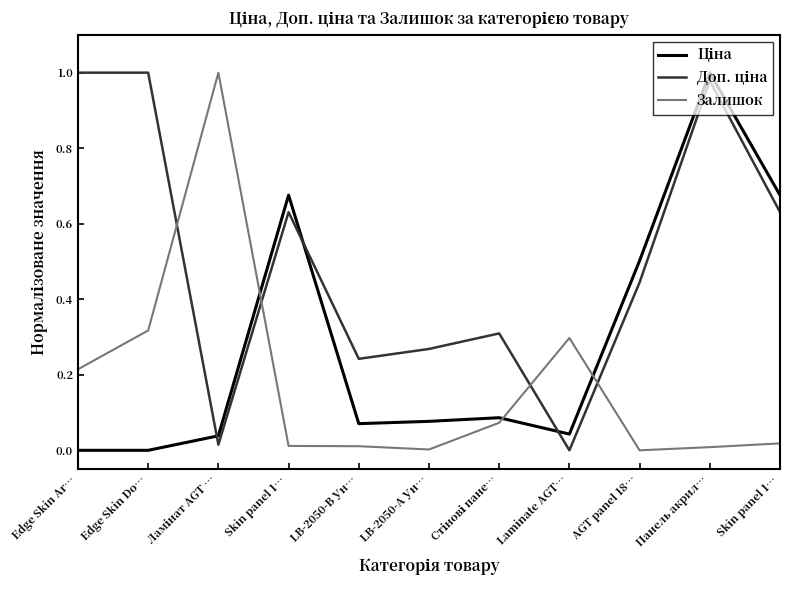

Reading left to right, list all the values displayed in this chart.

Ціна: 0.0	0.0	0.0	0.7	0.1	0.1	0.1	0.0	0.5	1.0	0.7
Доп. ціна: 1.0	1.0	0.0	0.6	0.2	0.3	0.3	0.0	0.4	1.0	0.6
Залишок: 0.2	0.3	1.0	0.0	0.0	0.0	0.1	0.3	0.0	0.0	0.0